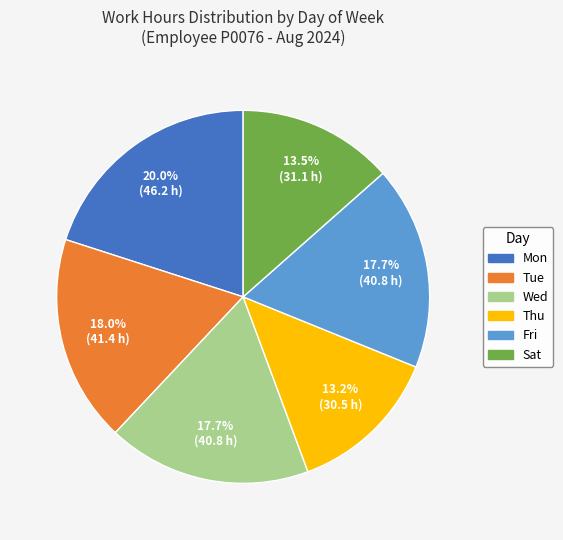

What percentage is the Thu slice, to the nearest percent?

13%